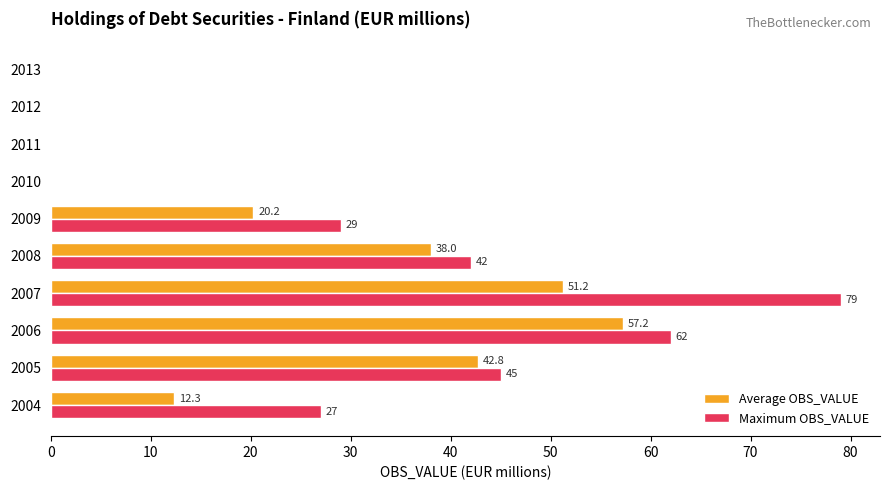

How many values in the Average OBS_VALUE series exceed 20?

5